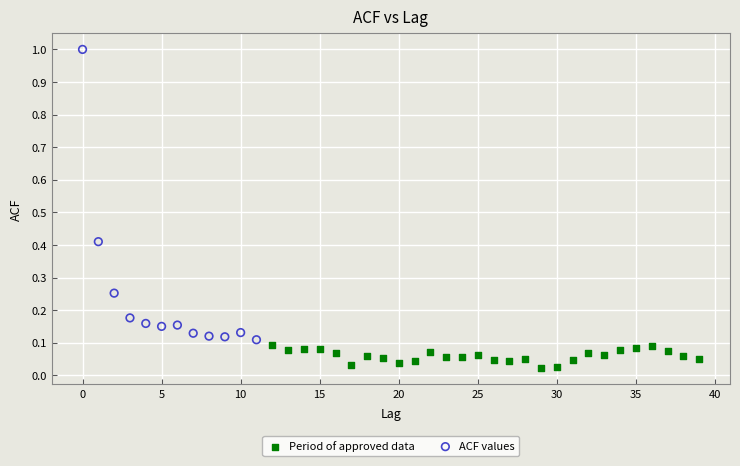

Which series has the widest spread of Y values?

ACF values